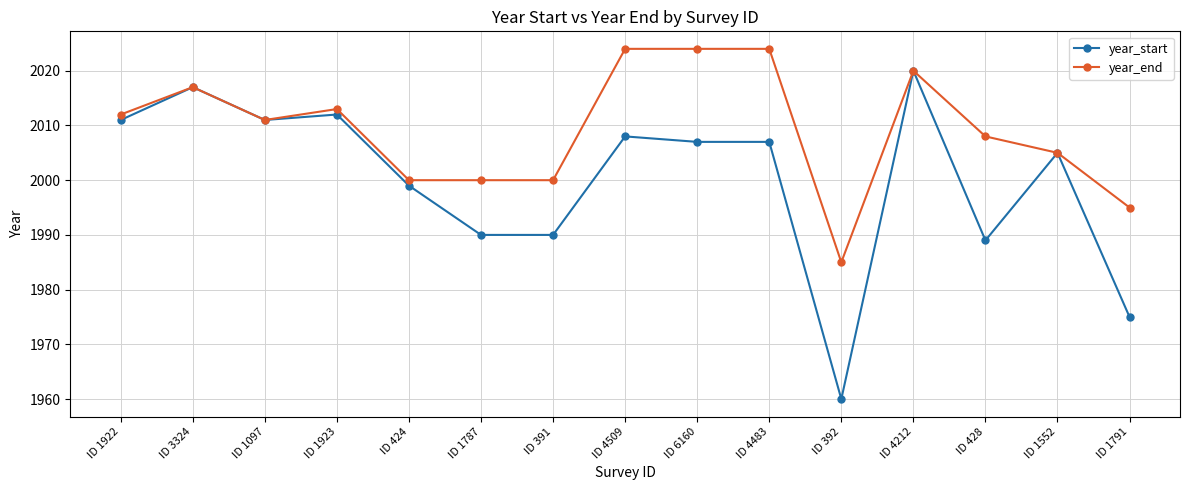

Is it true that year_end equals 2000 at ID 424?

True